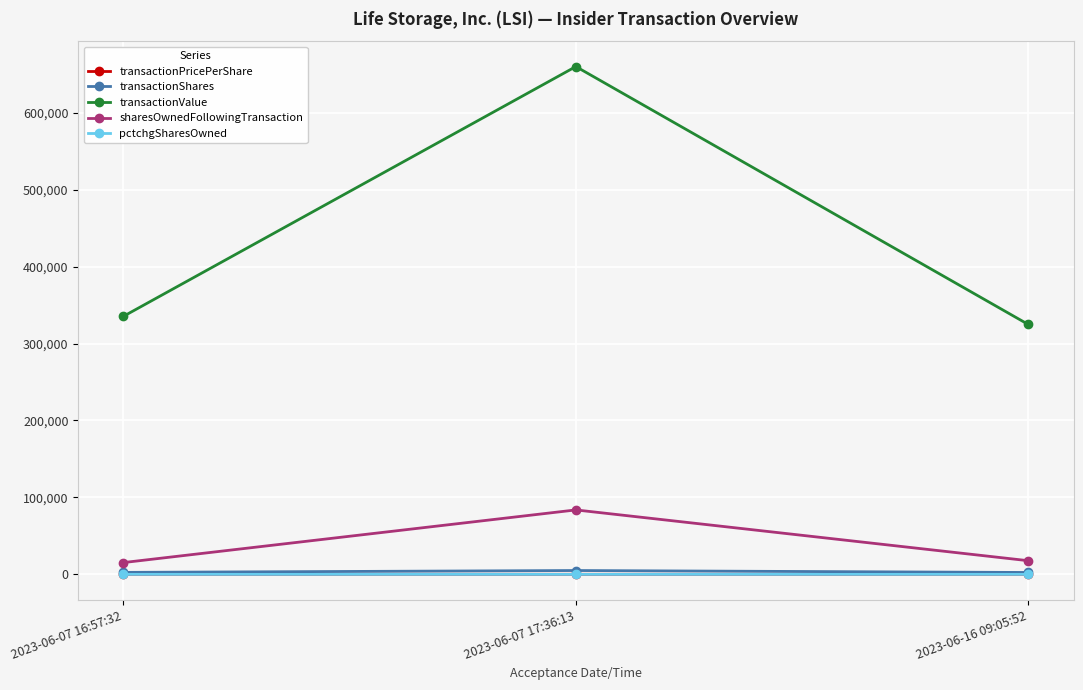

The transactionPricePerShare series shows 127.8 at 2023-06-07 16:57:32. True or false?

True